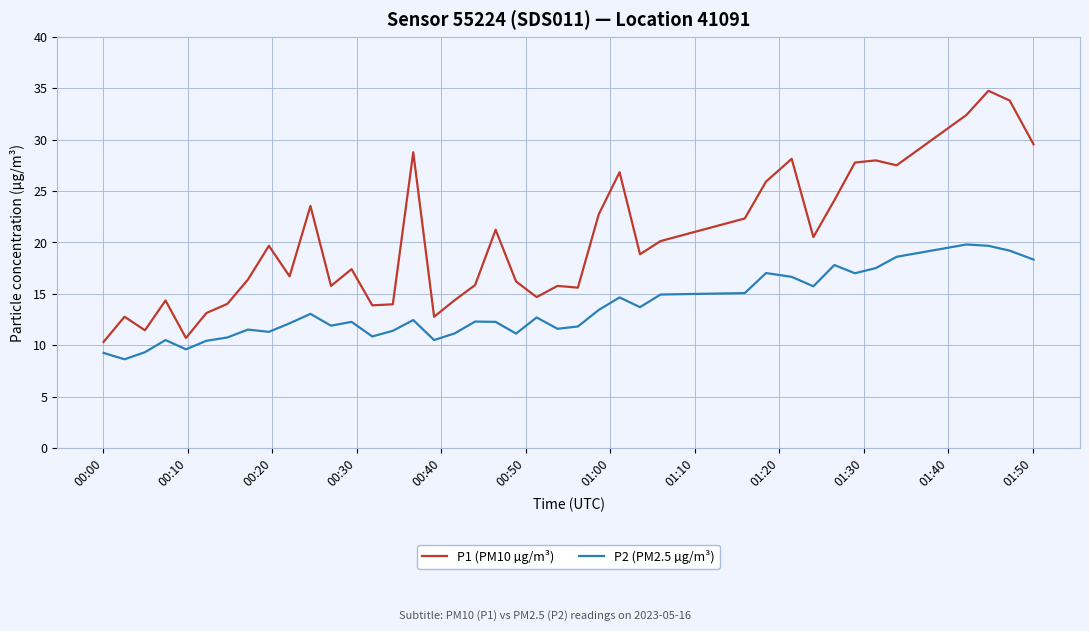

What is the minimum value for P1 (PM10 µg/m³)?

10.3